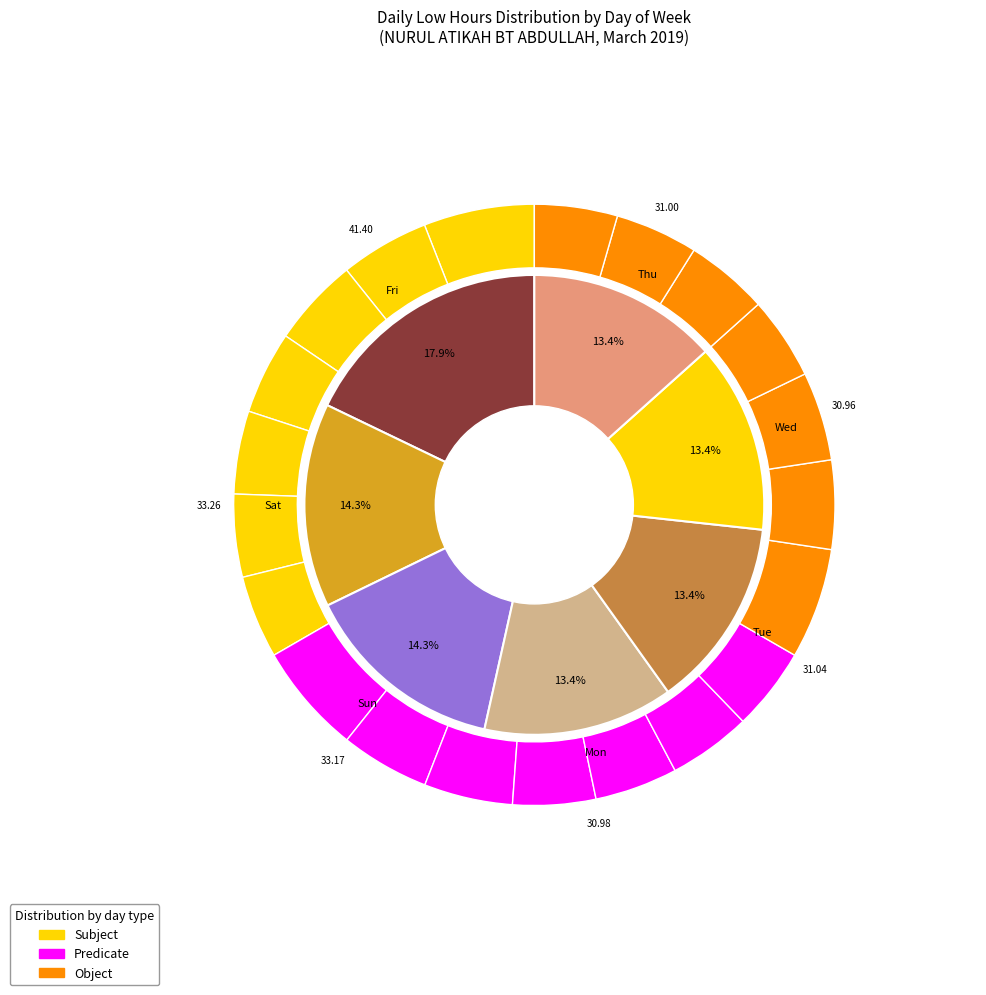

Does Fri represent more than half of the total?

No